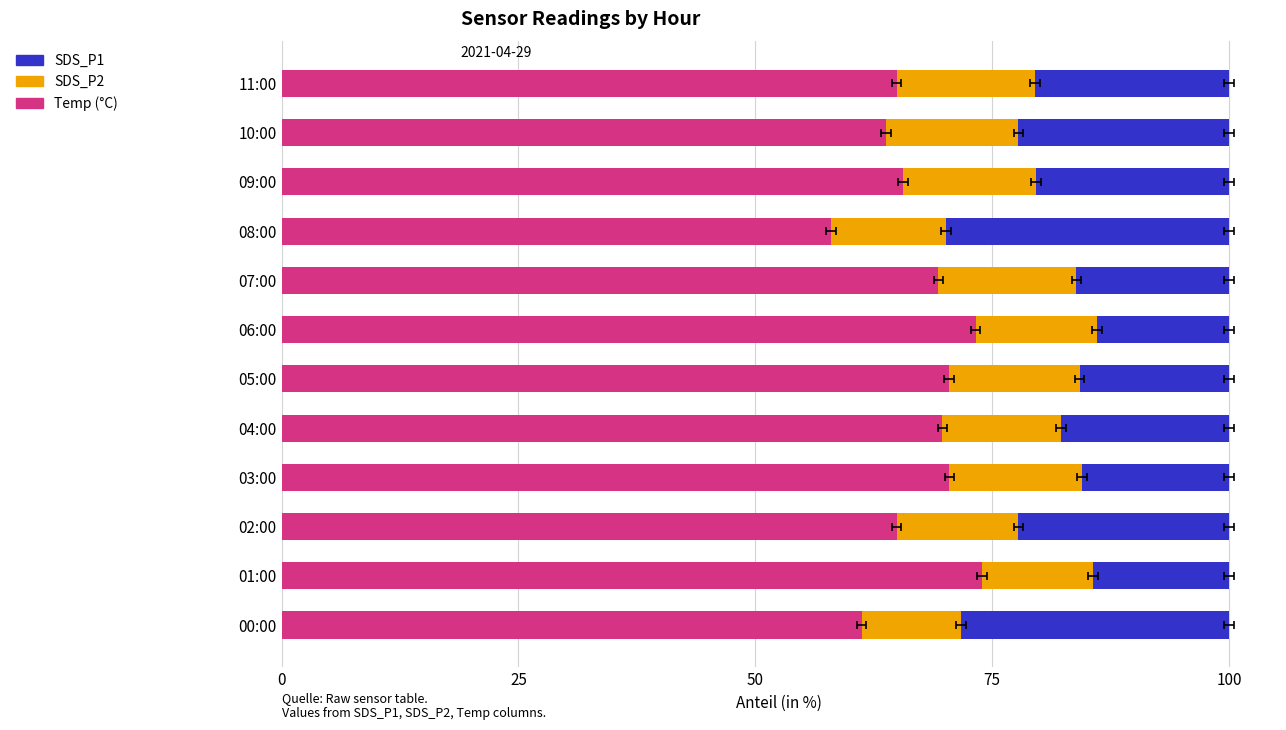

What position from the left is 05:00?

6